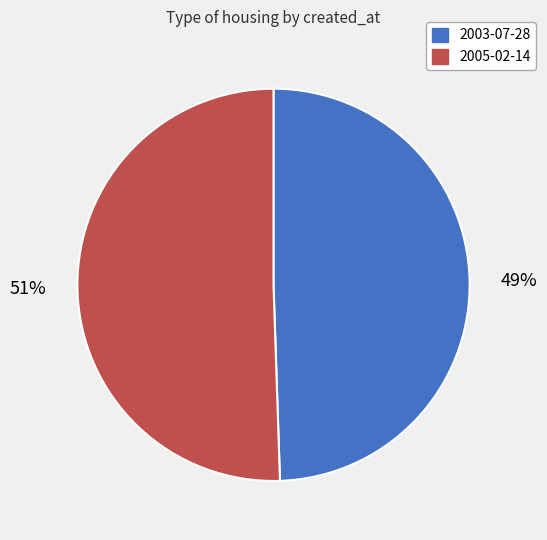

To the nearest percent, what is the average slice percentage?

50%